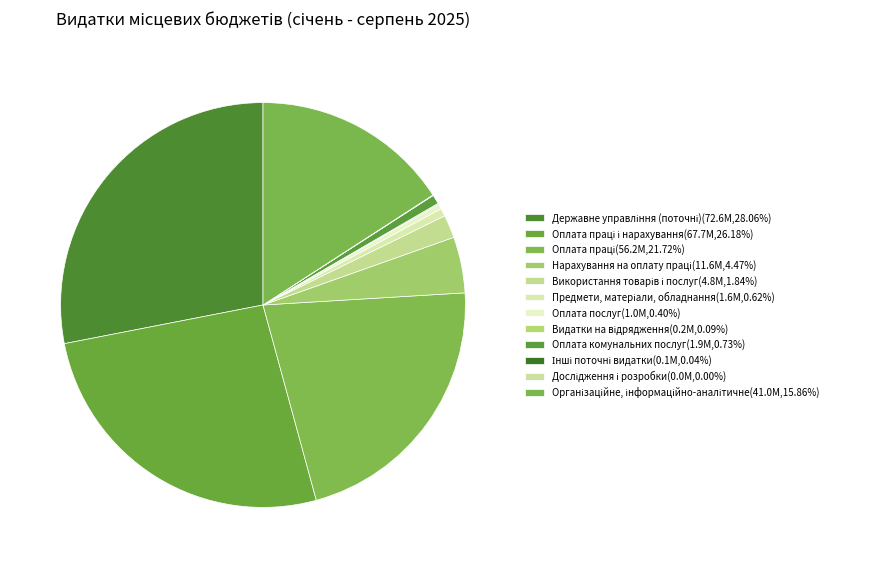

How many segments does this pie chart have?

12